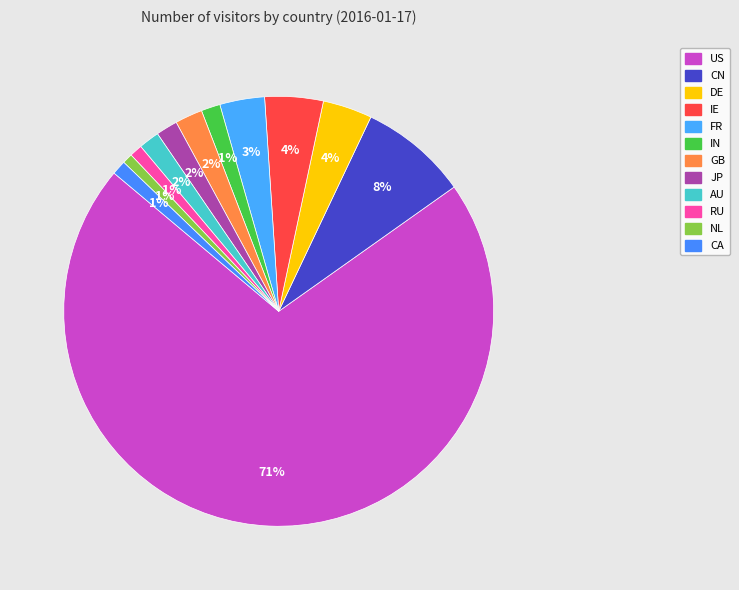

Count the number of slices in the pie.

12